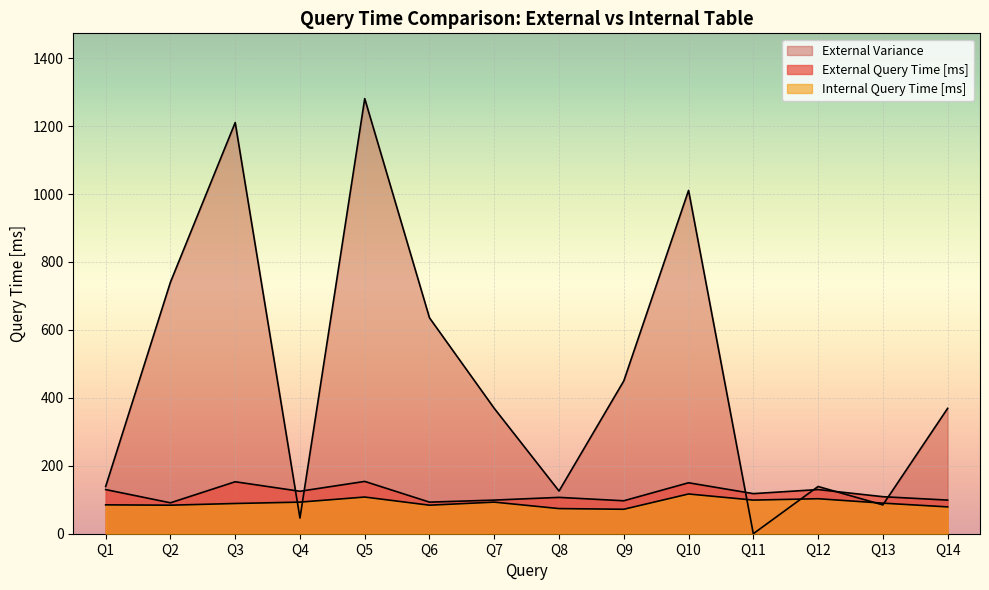

At which category does the chart reach its peak across all series?

Q5